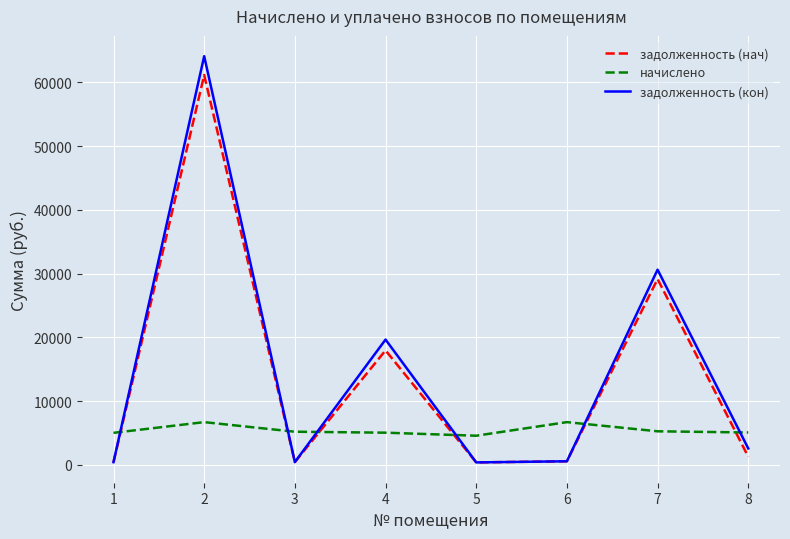

What is the highest value of the задолженность (нач) series?

61157.1